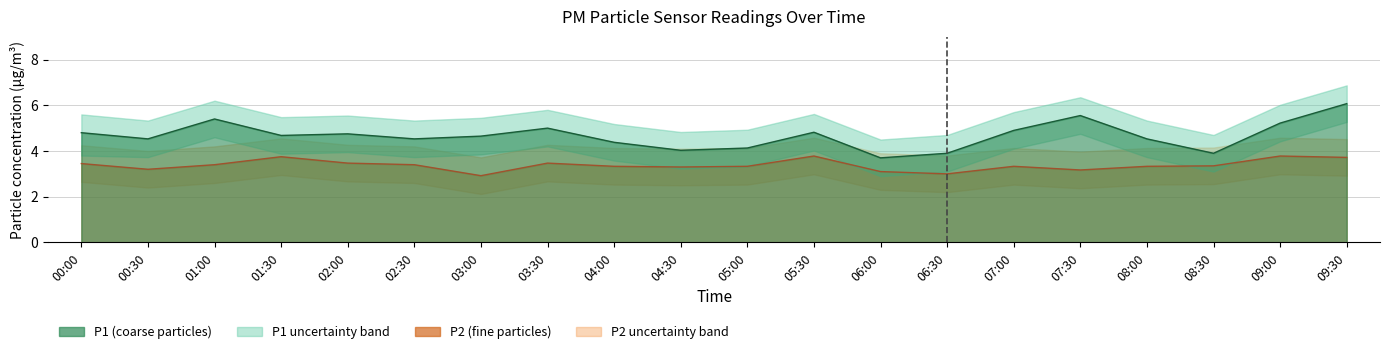

What is the smallest value displayed?

2.9